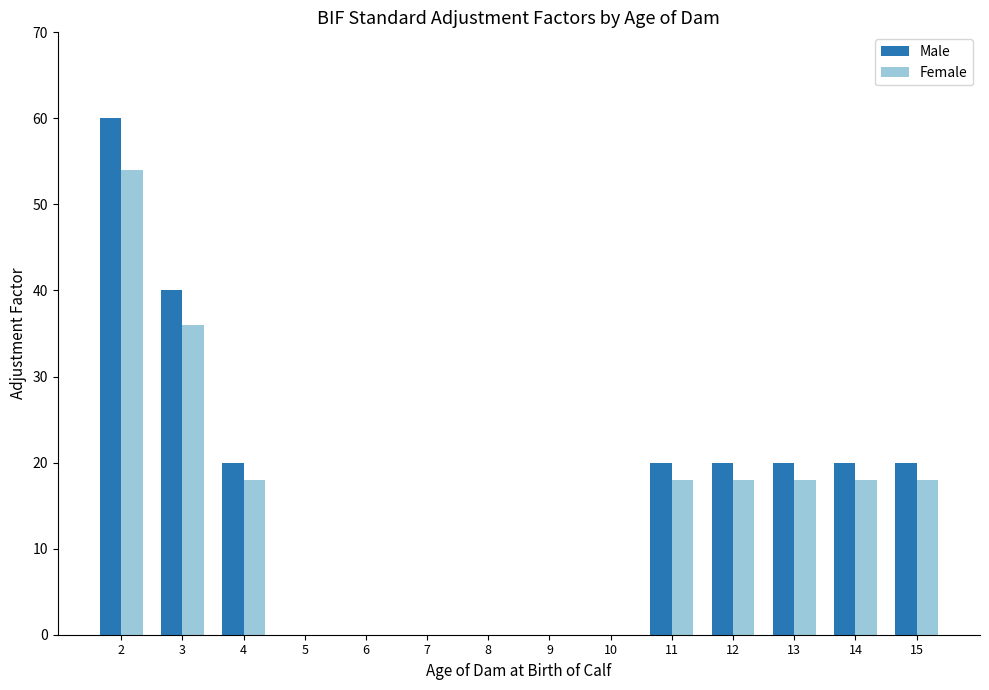

Where does the Male series first go above 20?

2